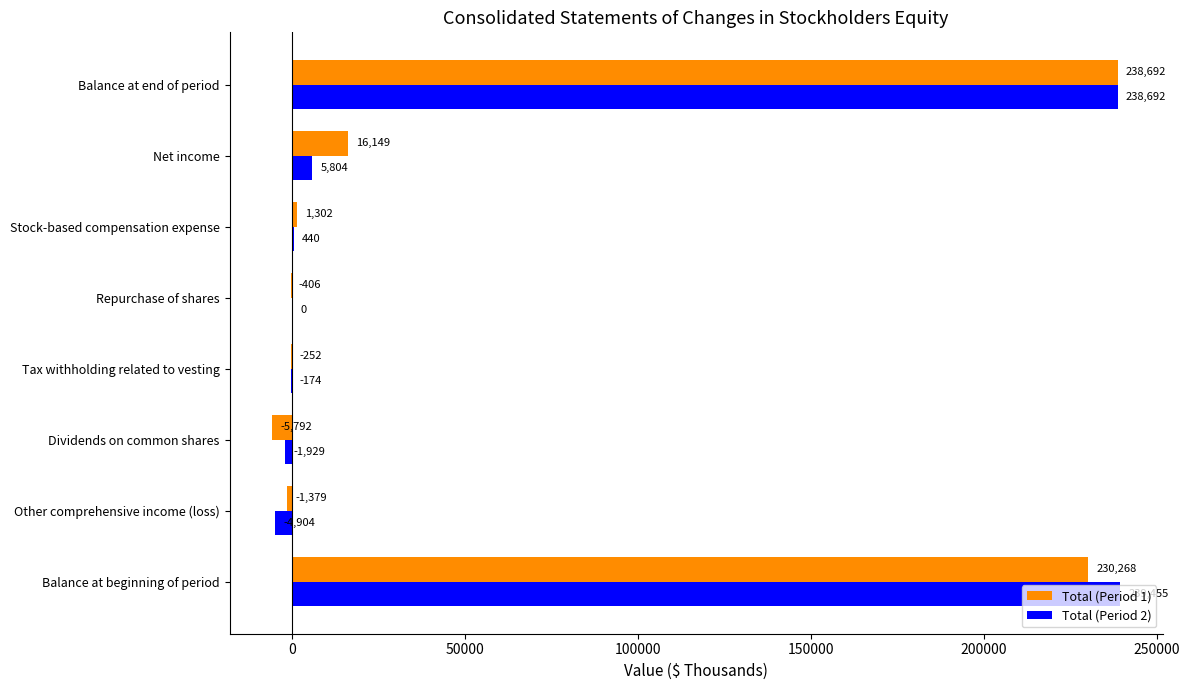

At which label is Total (Period 1) closest to 116450?

Net income